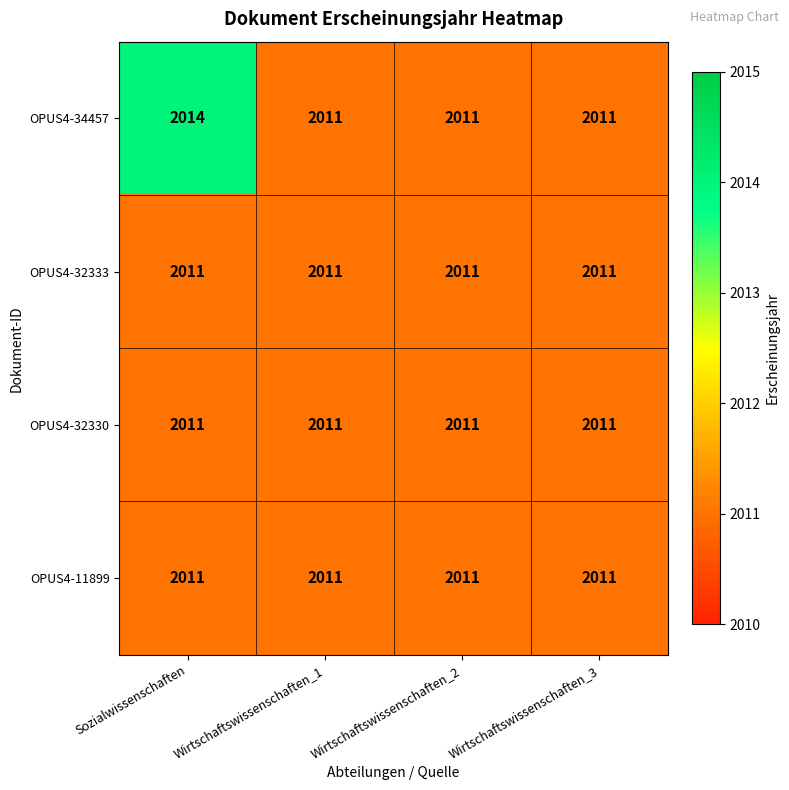

What is the total value across all series at Wirtschaftswissenschaften_3?

8044